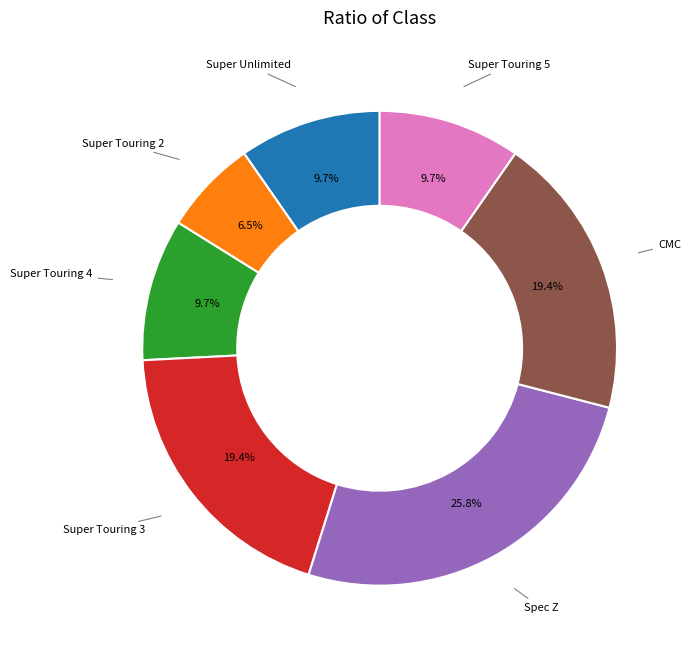

Is there any slice that represents more than half of the pie?

No